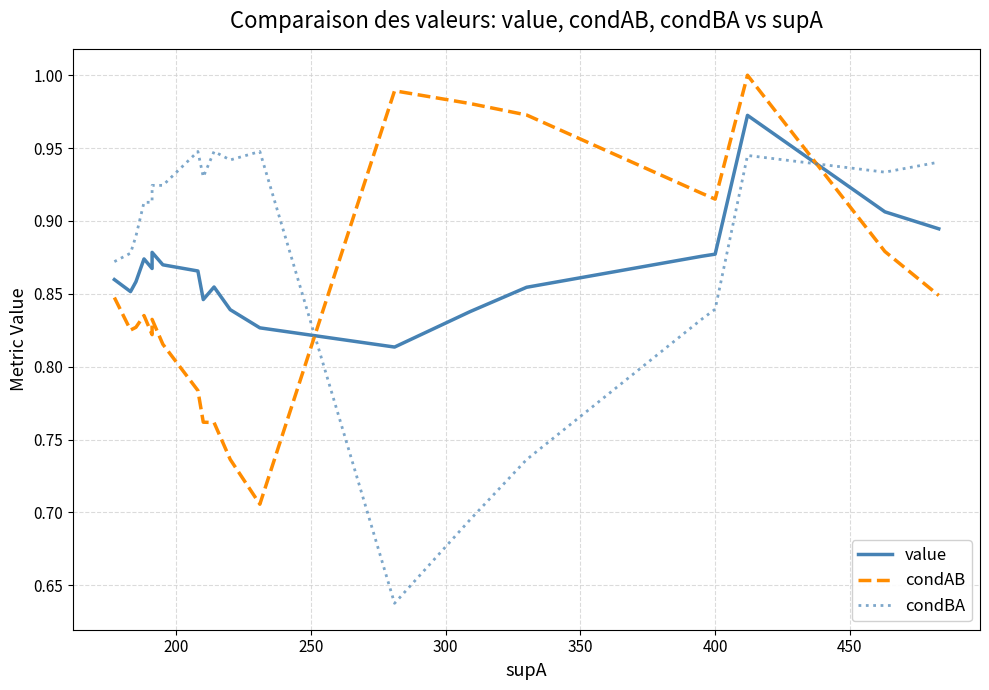

What is the minimum value for value?

0.8